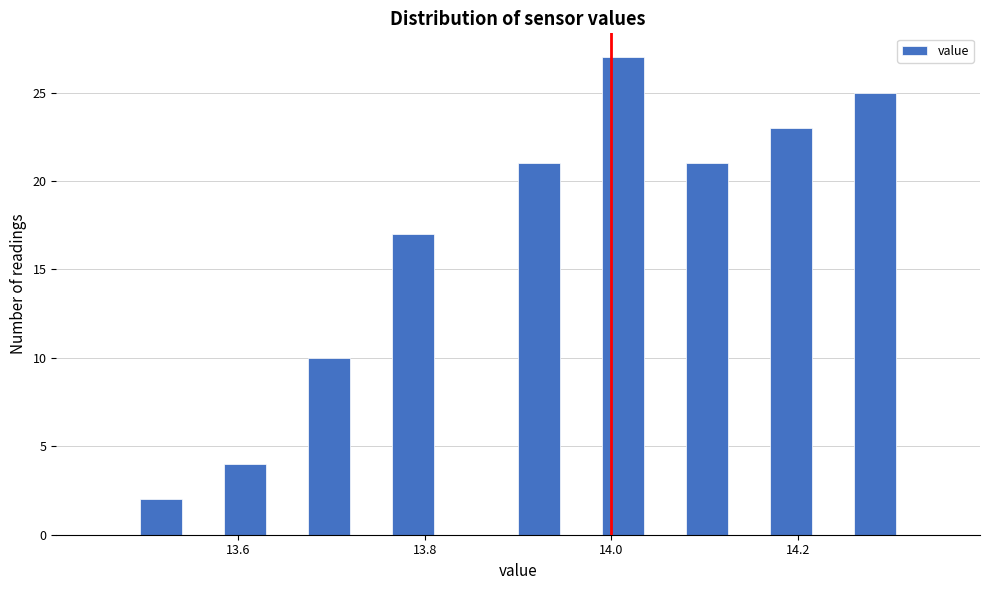

Read against the x-axis, roughly where is the centre of the tallest bar?

14.02